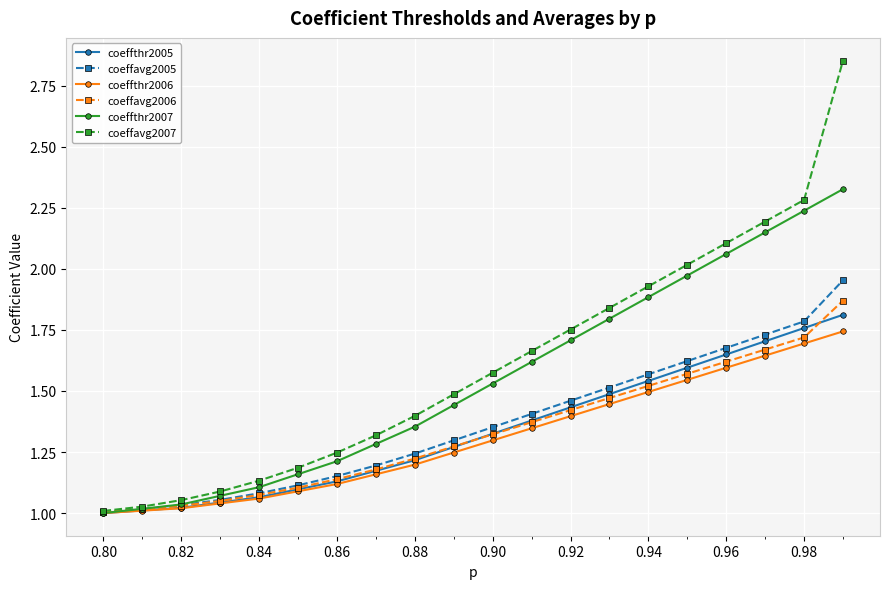

Which series has the widest spread of values?

coeffavg2007